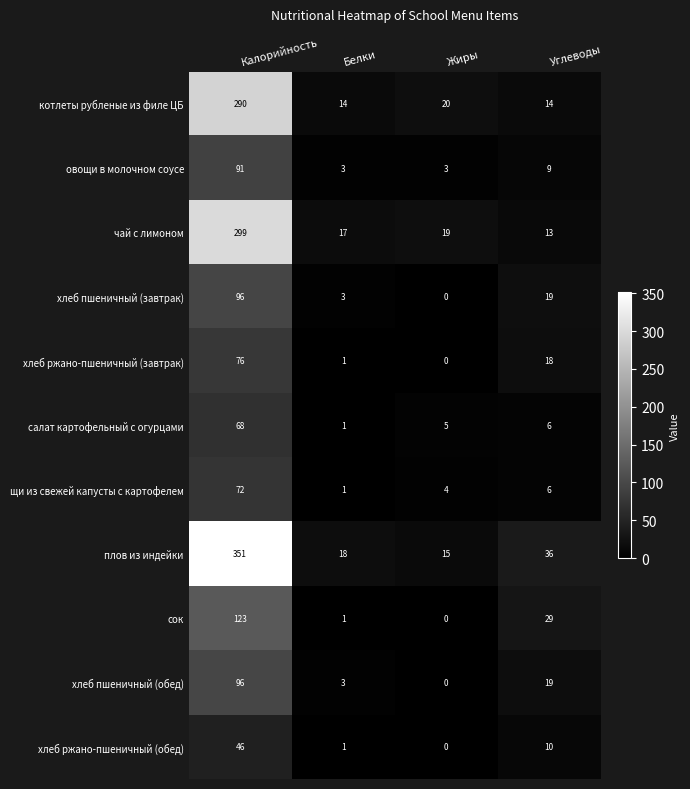

True or false: чай с лимоном has a value of 19 at Жиры.

True